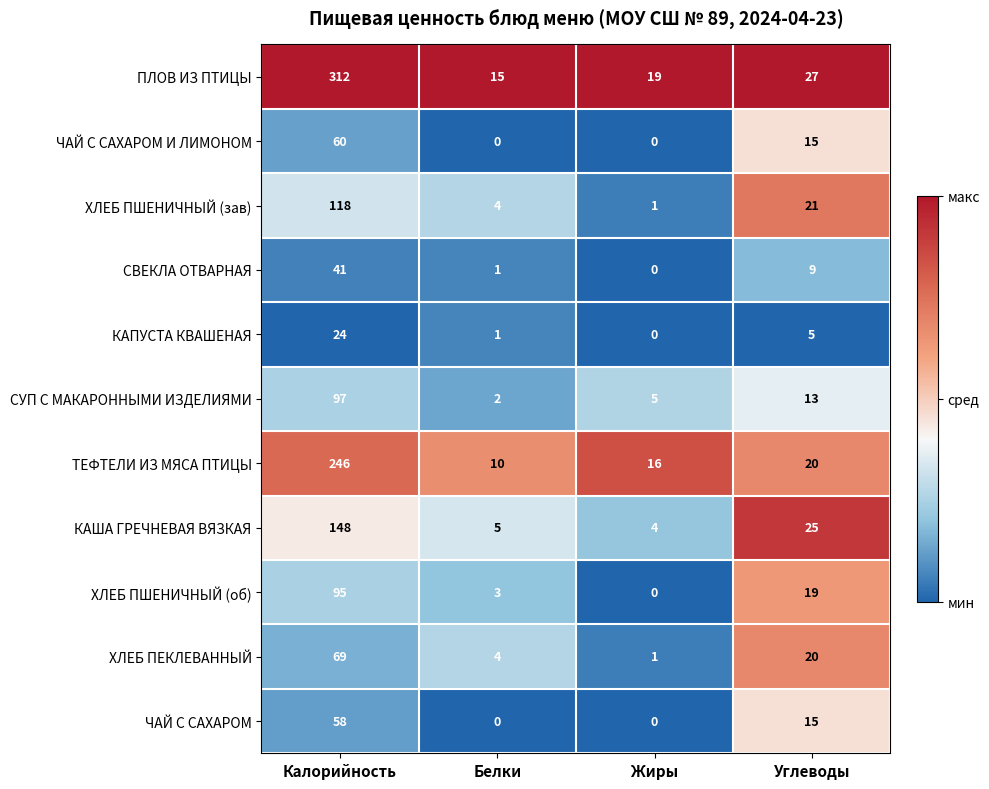

Where is СУП С МАКАРОННЫМИ ИЗДЕЛИЯМИ nearest to the value 49?

Углеводы